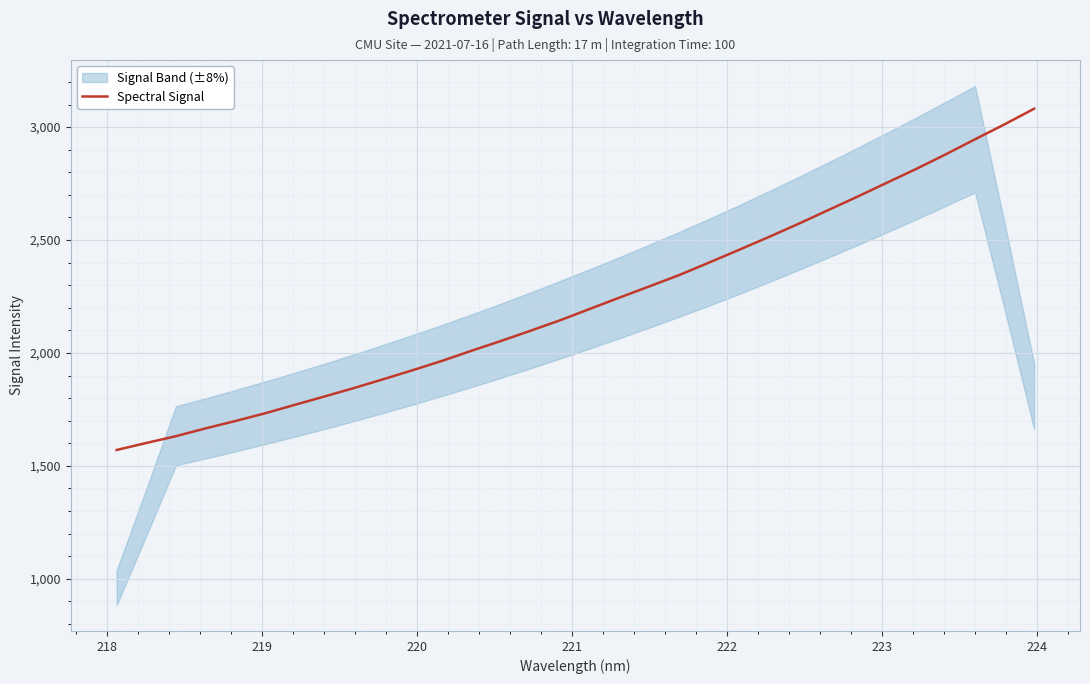

How many lines are shown in the chart?

1